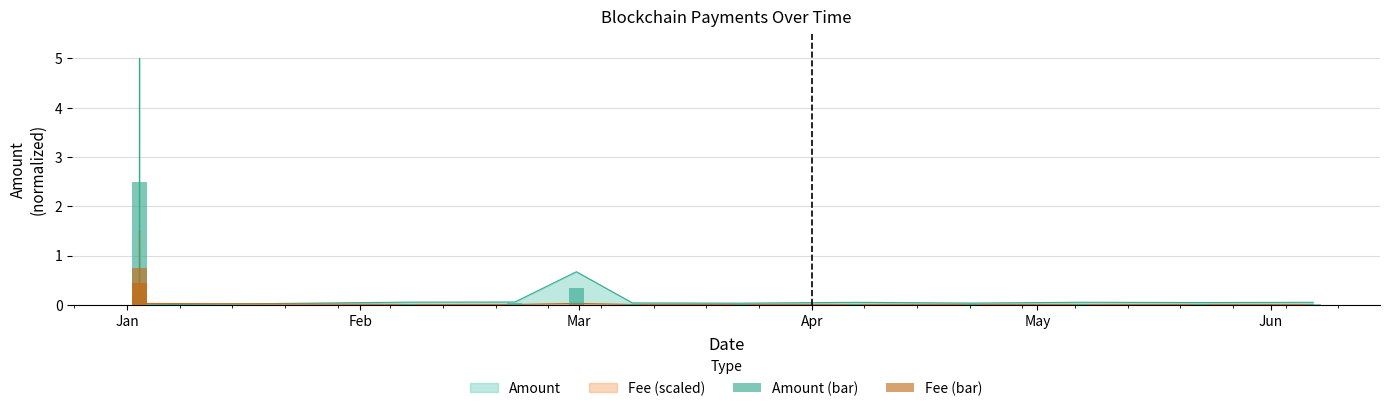

Which series has the largest total across all categories?

Amount